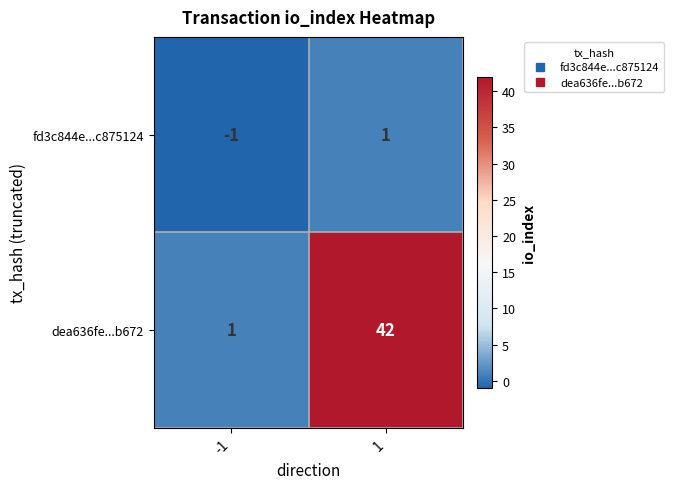

Reading left to right, extract all data points from this chart.

fd3c844e...c875124: -1=-1	1=1
dea636fe...b672: -1=1	1=42